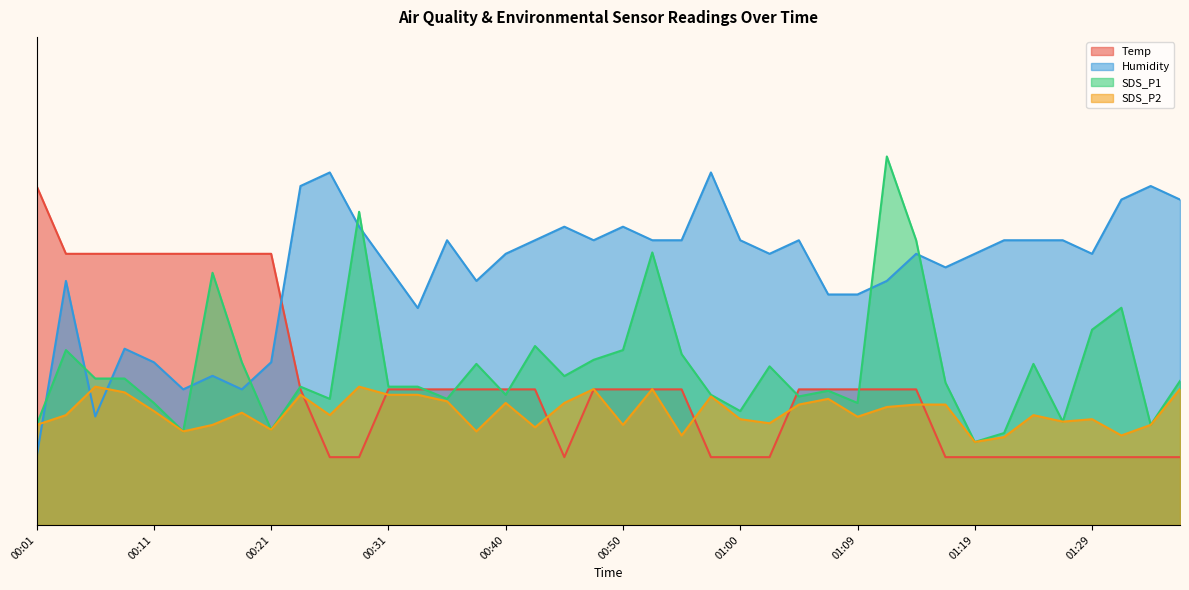

Between which two adjacent categories do Humidity and SDS_P1 first intersect?

00:01 and 00:04